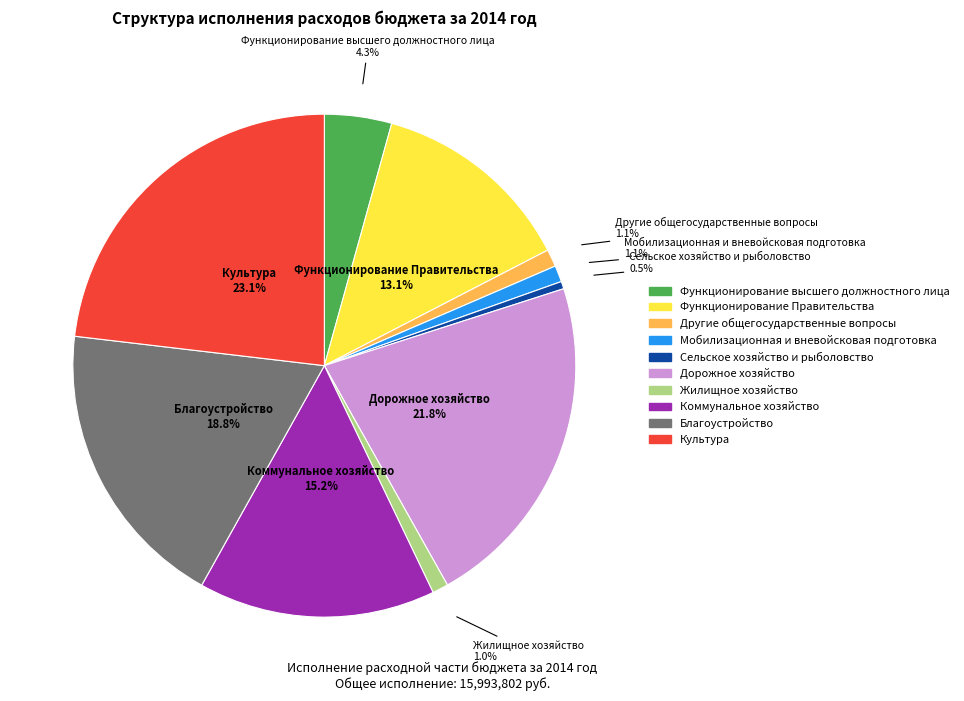

Is there any slice that represents more than half of the pie?

No